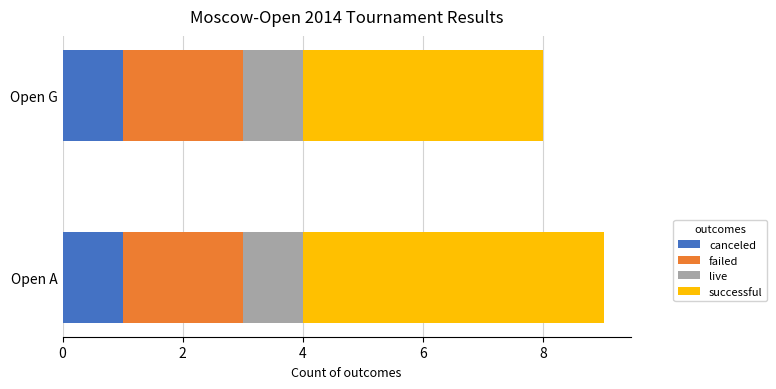

What is the total value across all series at Open G?

8